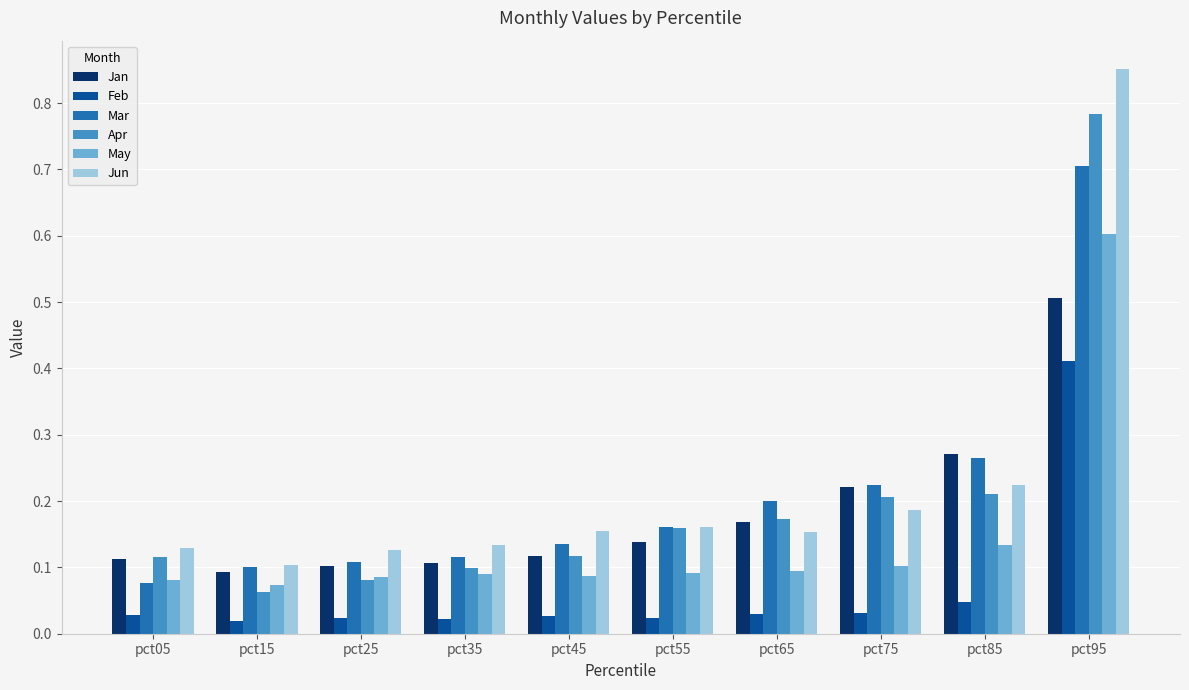

How many bars are there in each group?

6